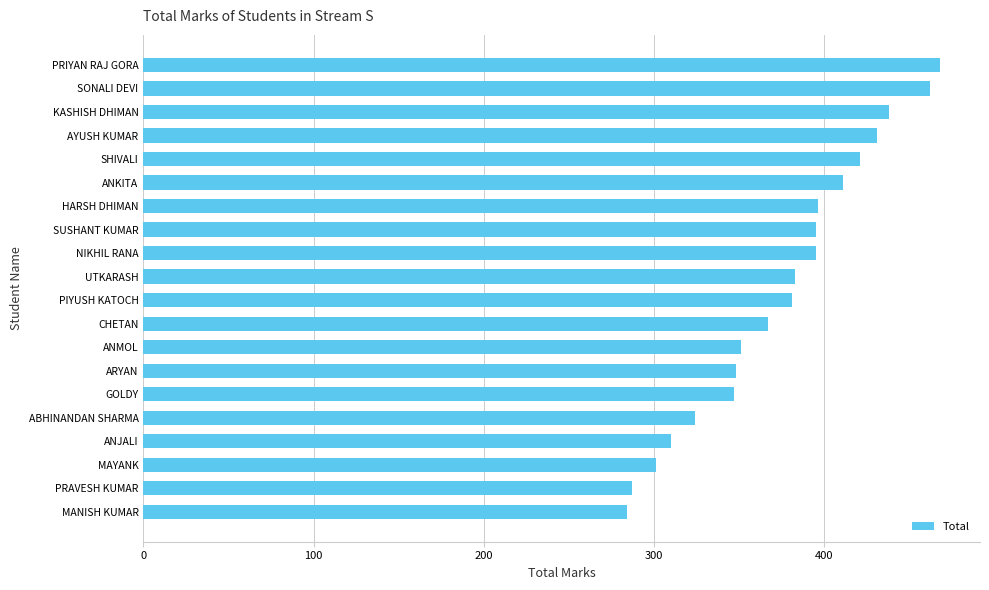

How many bars are there in total?

20